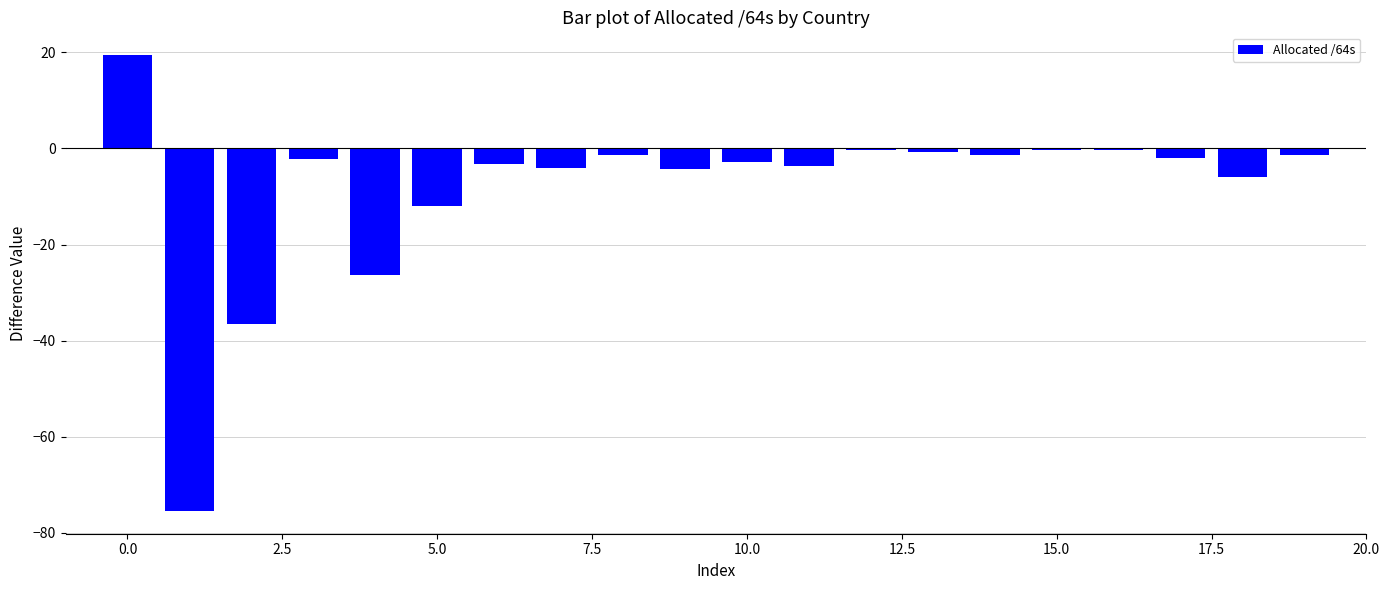

What is the sum of all values?

-164.8